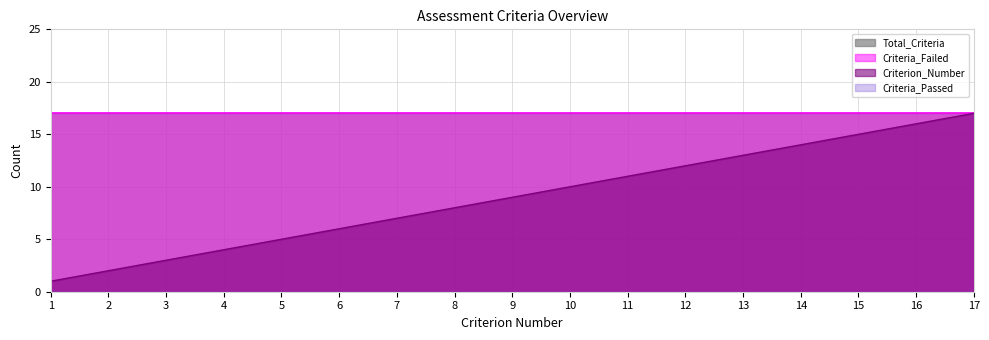

At how many categories does at least one series exceed 12?

17